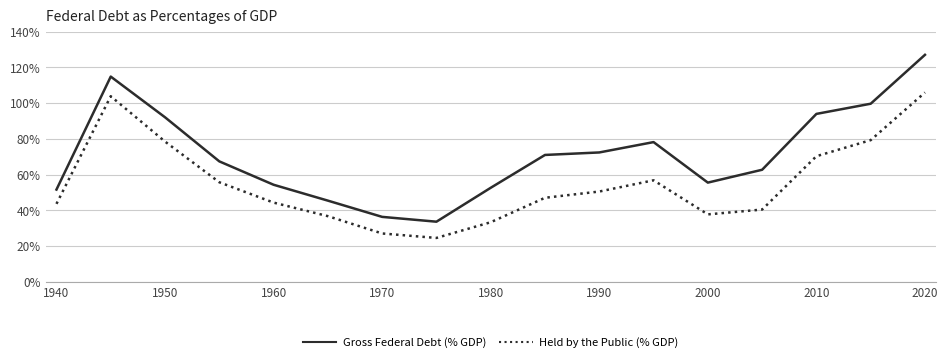

Rank the series by their average value, from lowest to highest.

Held by the Public (% GDP), Gross Federal Debt (% GDP)